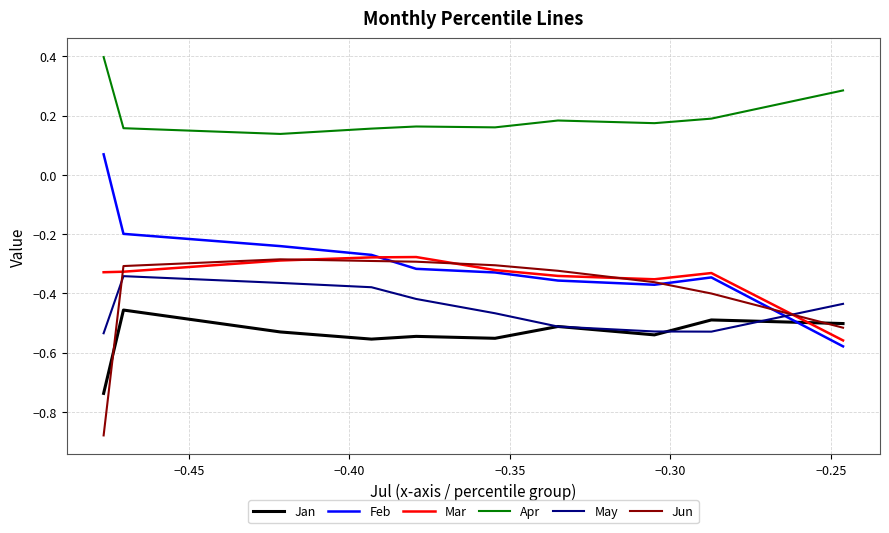

How many times do Feb and May cross each other?

1